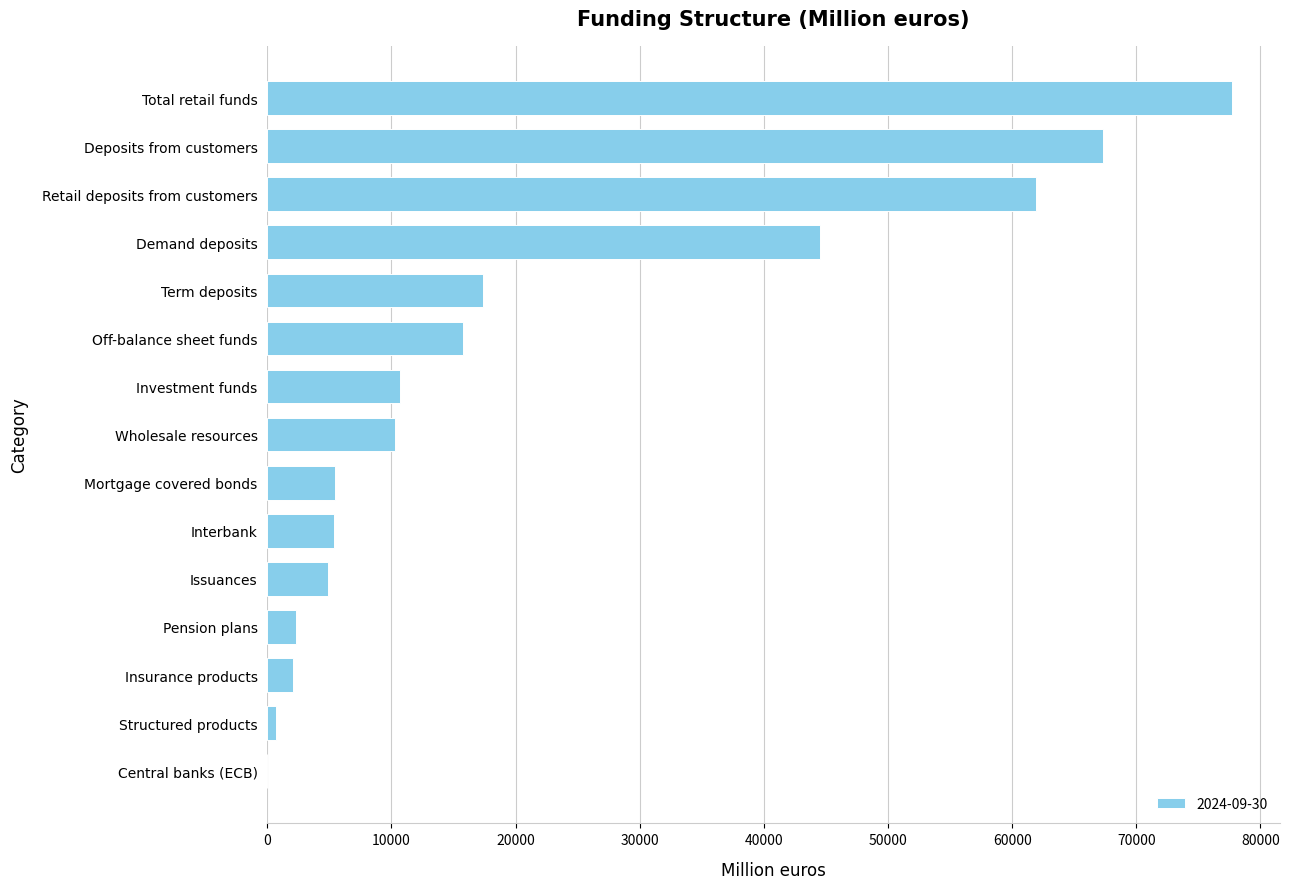

Approximately how many times larger is the value at Term deposits compared to Investment funds?

1.6